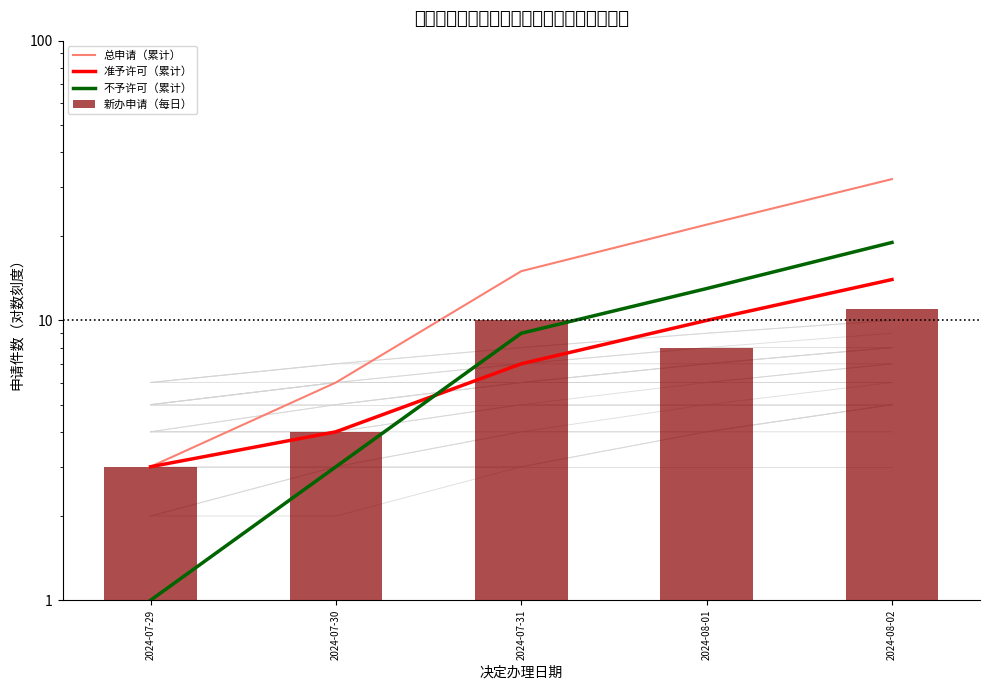

Reading left to right, list all the values displayed in this chart.

总申请（累计）: 2024-07-29=3	2024-07-30=6	2024-07-31=15	2024-08-01=22	2024-08-02=32
准予许可（累计）: 2024-07-29=3	2024-07-30=4	2024-07-31=7	2024-08-01=10	2024-08-02=14
不予许可（累计）: 2024-07-29=1	2024-07-30=3	2024-07-31=9	2024-08-01=13	2024-08-02=19
新办申请（每日）: 2024-07-29=3	2024-07-30=4	2024-07-31=10	2024-08-01=8	2024-08-02=11